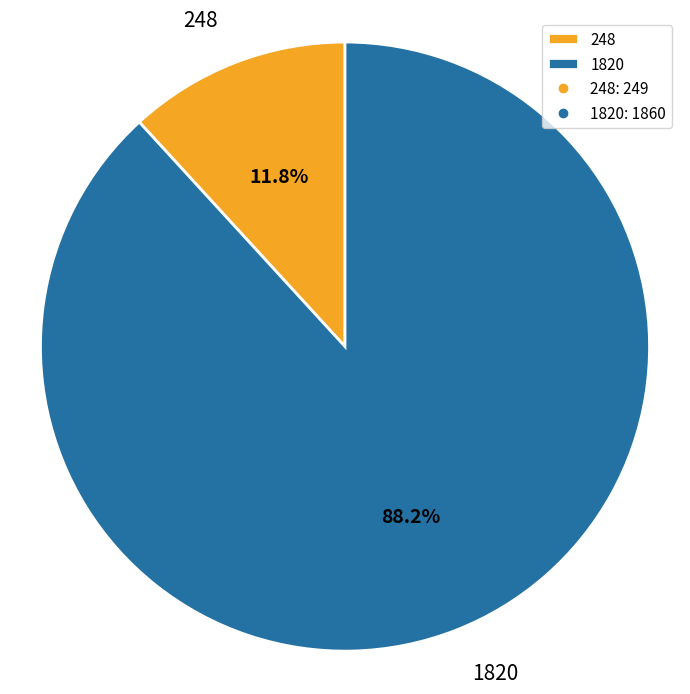

Does any single category account for the majority?

Yes